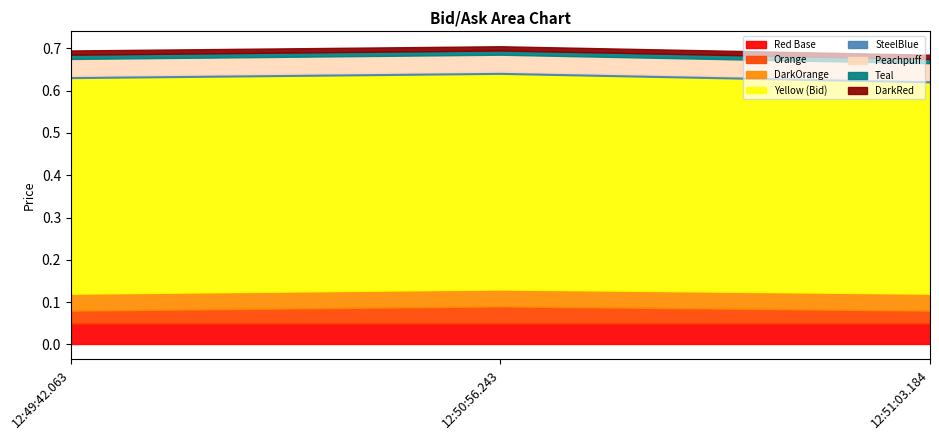

The Bid series shows 0.4 at 12:49:42.063. True or false?

False